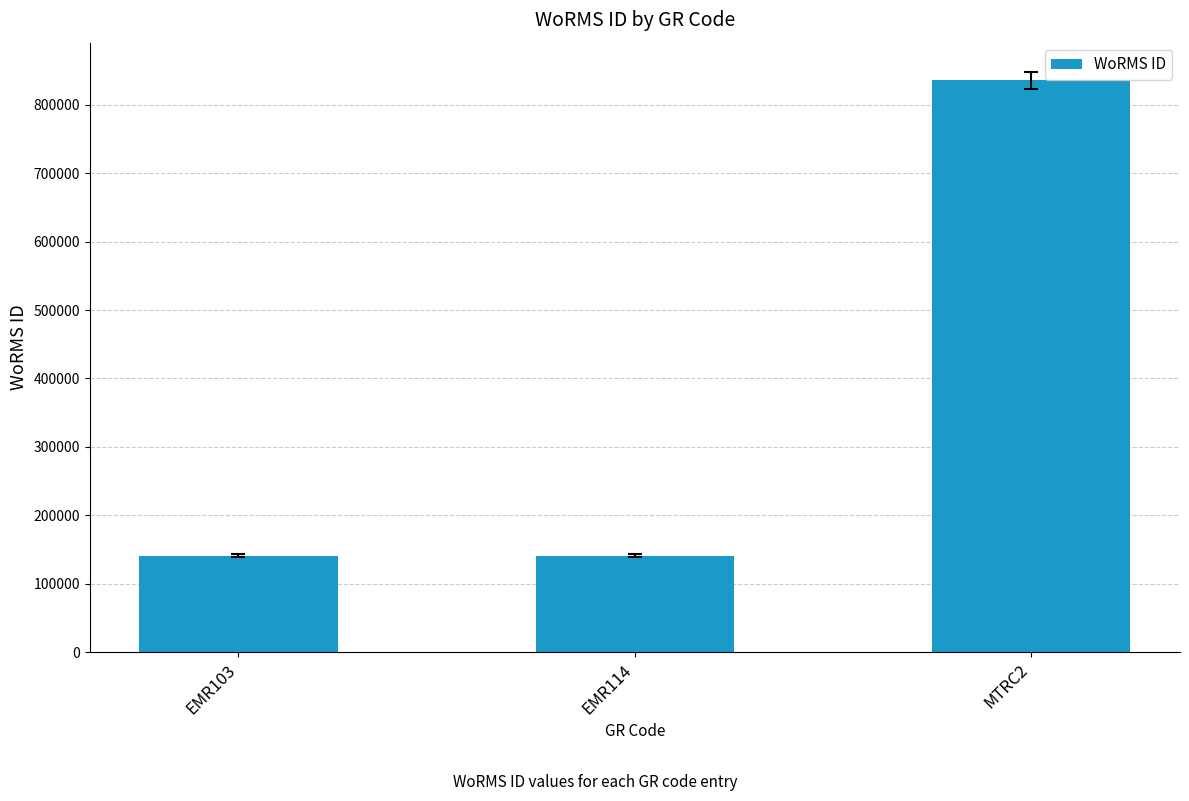

True or false: the data shows 140656 at EMR103.

True